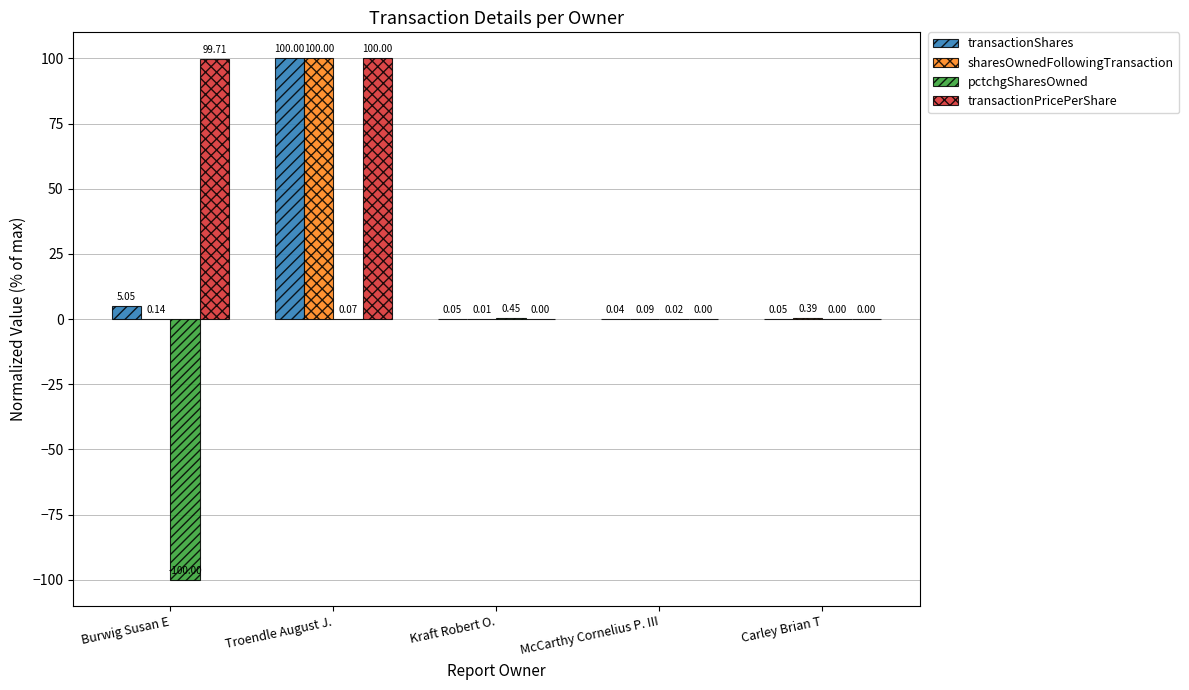

At which category is the sum across all series the highest?

Troendle August J.